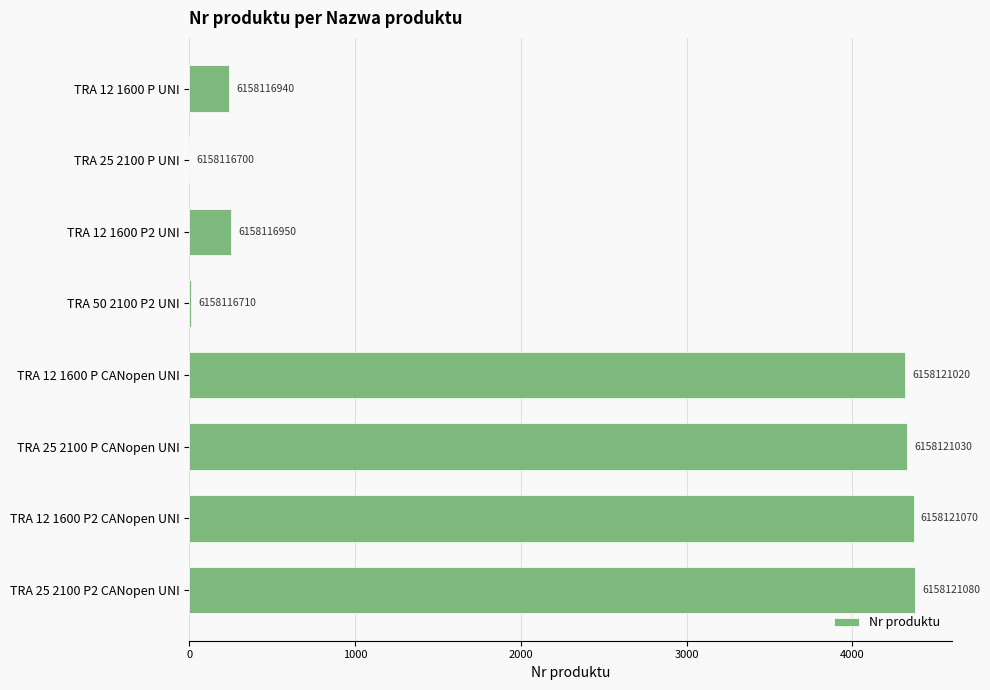

Are the bars horizontal?

Yes